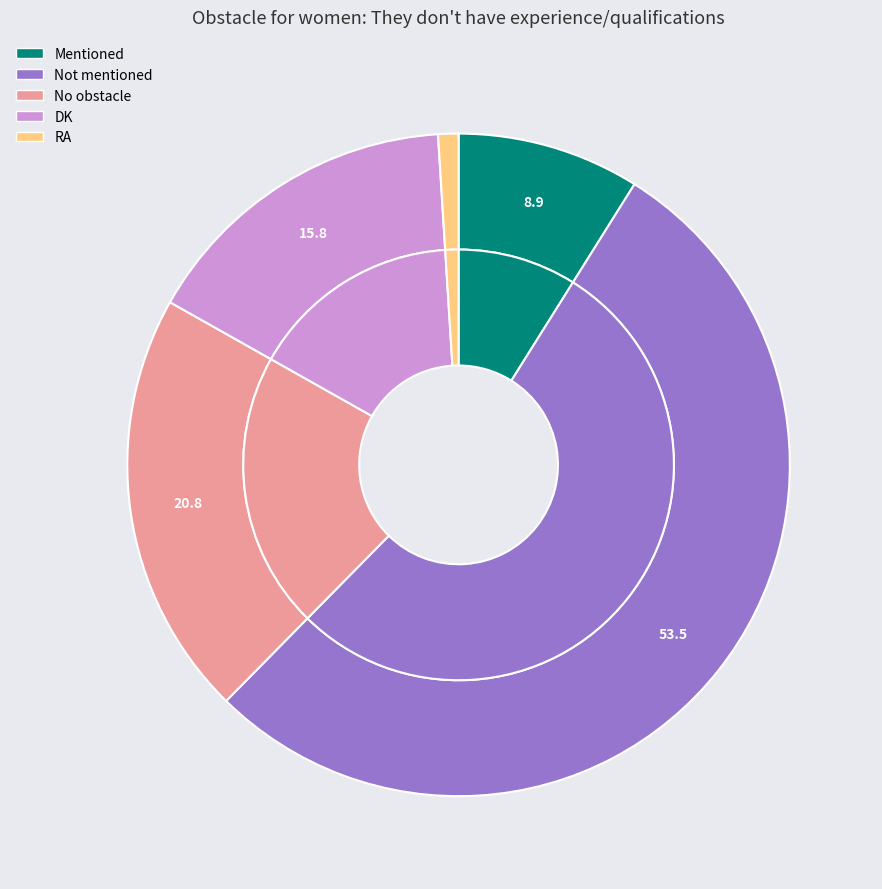

Combined, do RA and No obstacle account for over 50%?

No